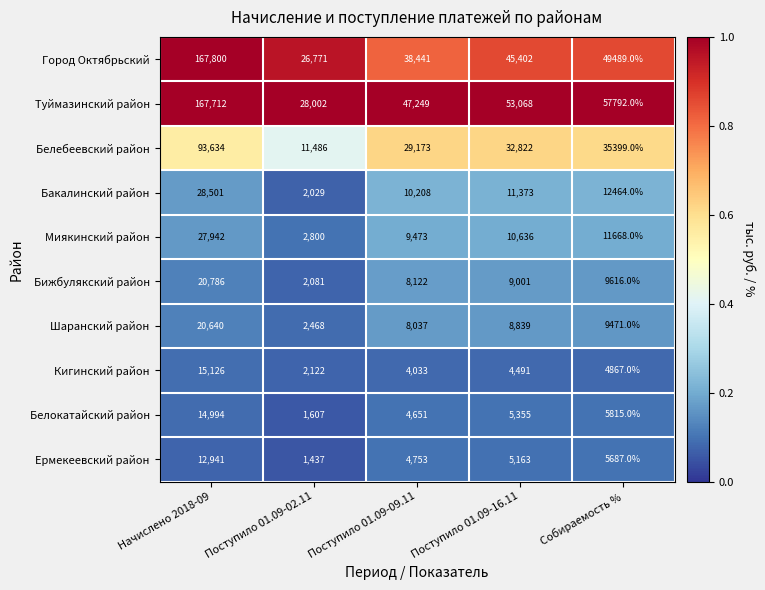

Which series changed the most between Поступило 01.09-02.11 and Собираемость %?

Туймазинский район